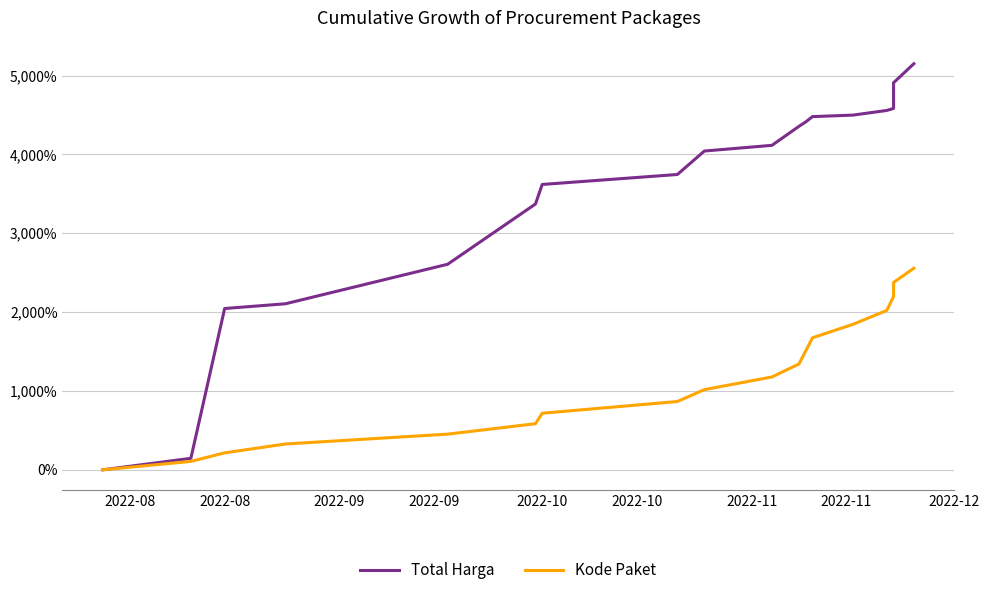

Reading left to right, transcribe all the data shown in this chart.

Total Harga: 0.0	145.4	2045.5	2105.6	2606.9	3371.2	3619.2	3745.5	4043.1	4115.3	4356.6	4412.3	4479.6	4498.8	4558.0	4583.5	4909.3	5150.6
Kode Paket: 0.0	106.2	214.7	327.1	451.8	584.3	717.3	865.7	1016.7	1177.3	1341.6	1507.0	1673.8	1845.2	2021.2	2198.7	2375.9	2556.3